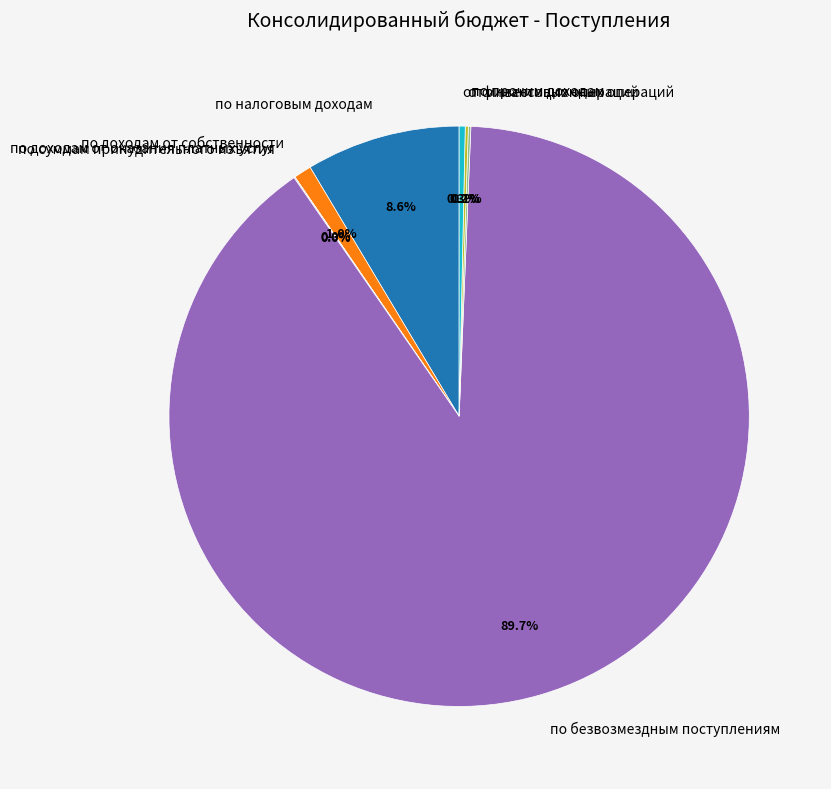

How much of the chart is everything except по доходам от собственности?

99.0%